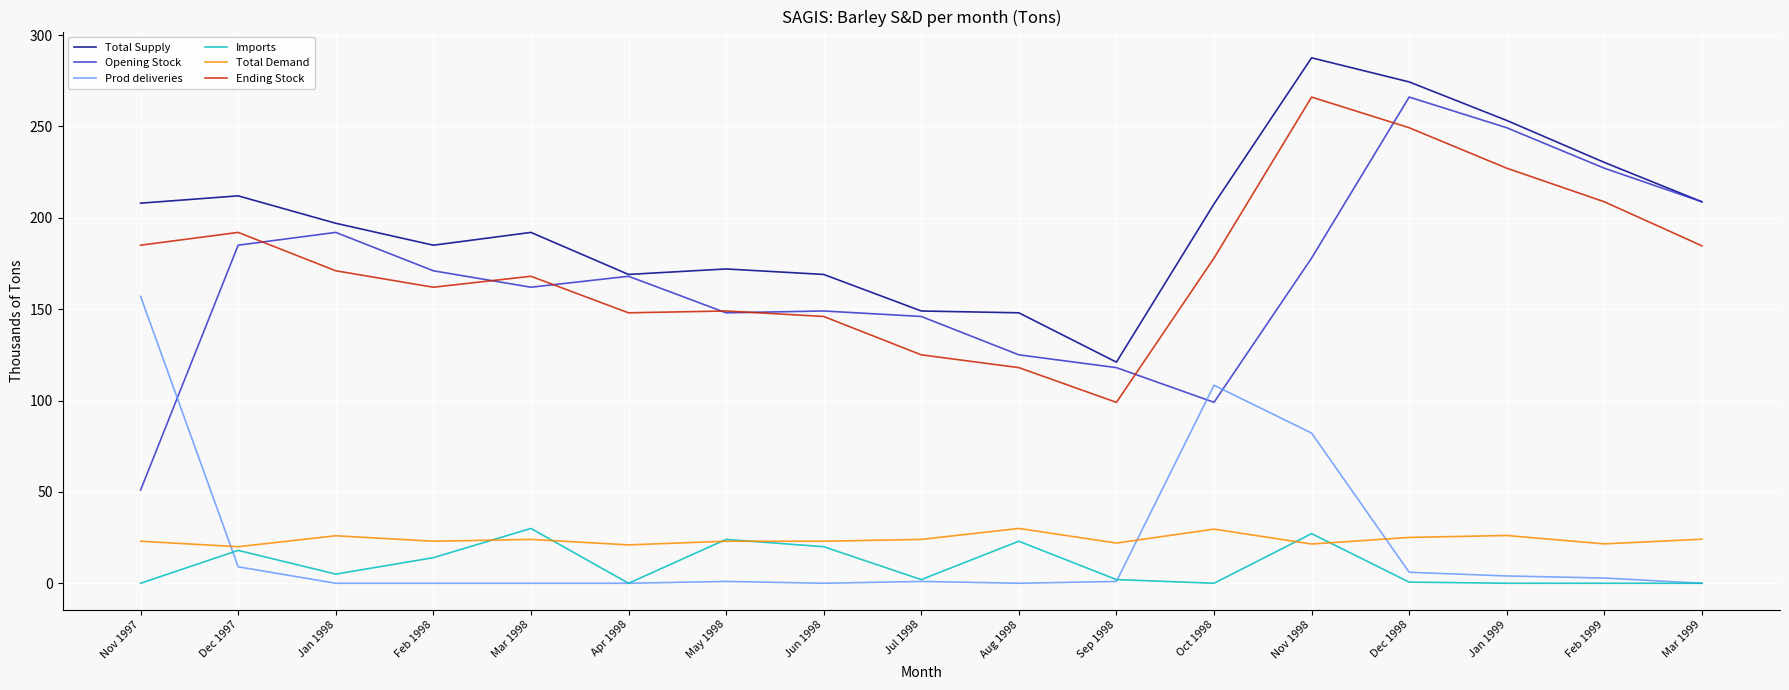

What is the lowest value of the Opening Stock series?

51.0